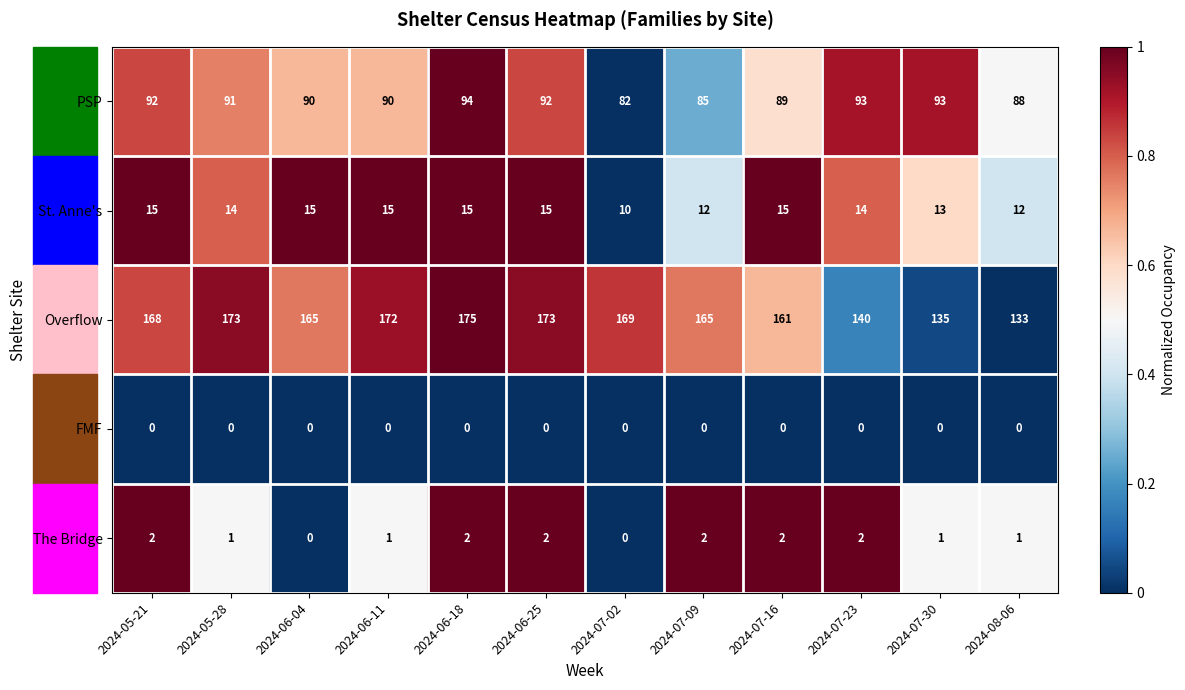

What is the spread (max minus min) of values at 2024-05-28?

173